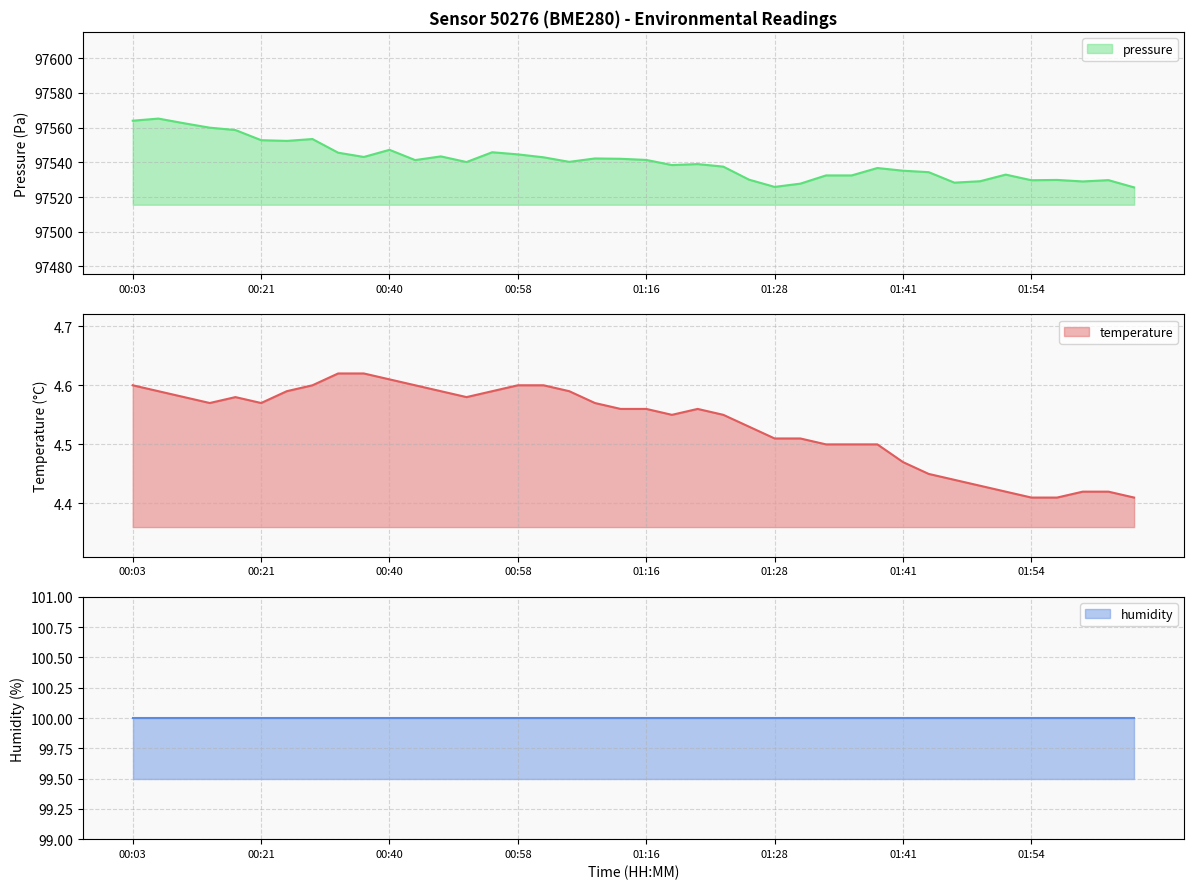

At which category does temperature reach its first local peak?

00:18